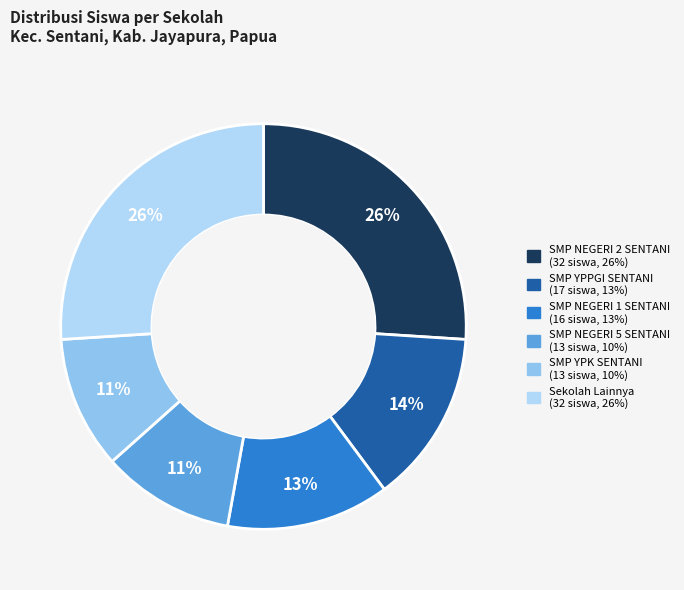

Is there any slice that represents more than half of the pie?

No